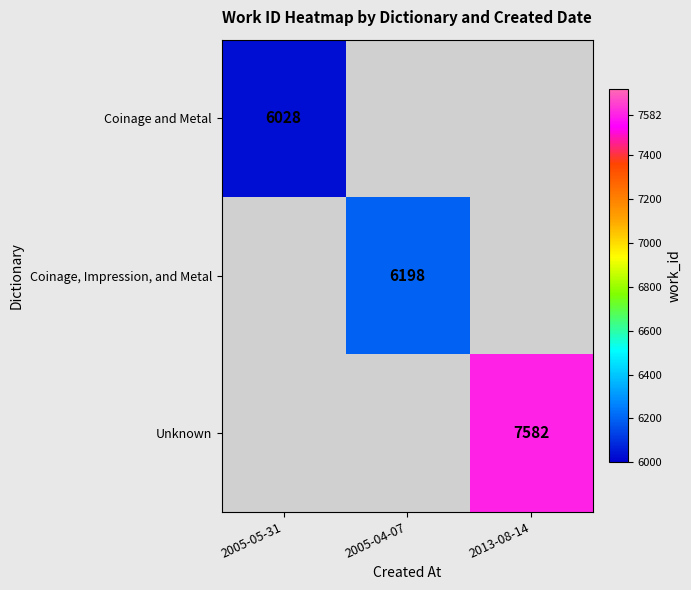

The value of Coinage, Impression, and Metal at 2005-04-07 is 2644.8. True or false?

False